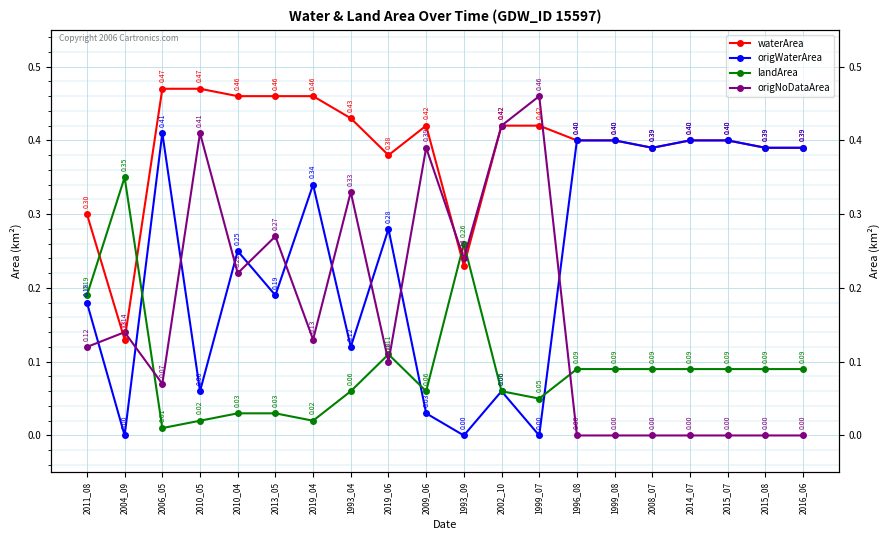

What are all the series names shown in the legend?

waterArea, origWaterArea, landArea, origNoDataArea